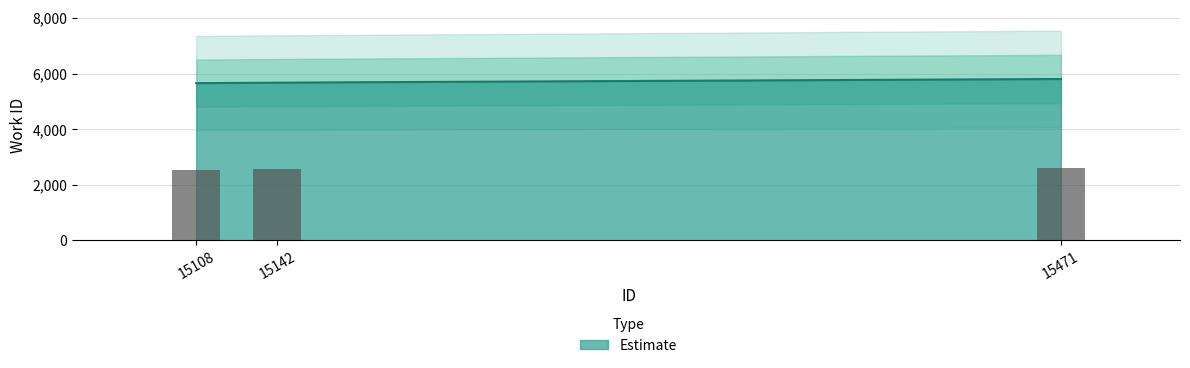

Which has a higher value, 15108 or 15471?

15471